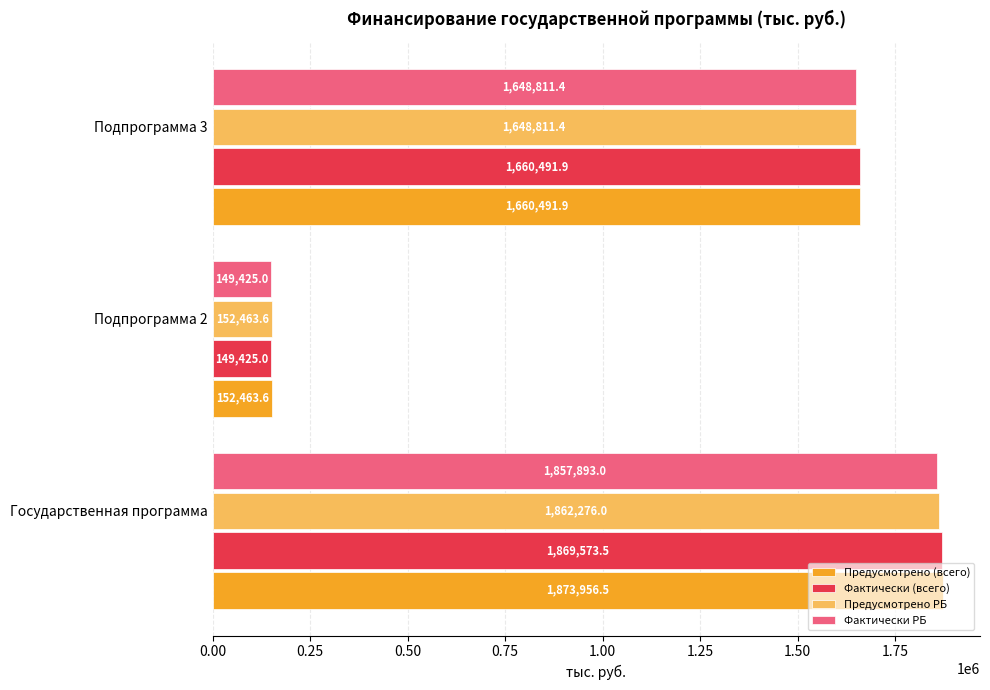

At how many categories does at least one series exceed 482062?

2